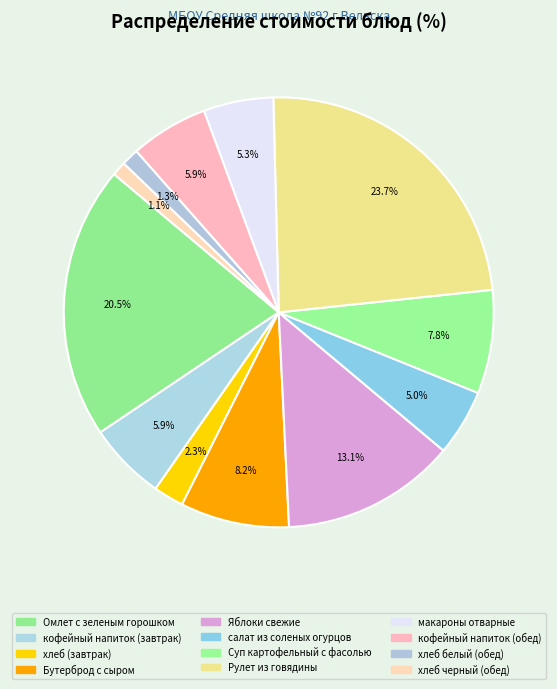

Rank the categories by value from highest to lowest.

Рулет из говядины, Омлет с зеленым горошком, Яблоки свежие, Бутерброд с сыром, Суп картофельный с фасолью, кофейный напиток (завтрак), кофейный напиток (обед), макароны отварные, салат из соленых огурцов, хлеб (завтрак), хлеб белый (обед), хлеб черный (обед)